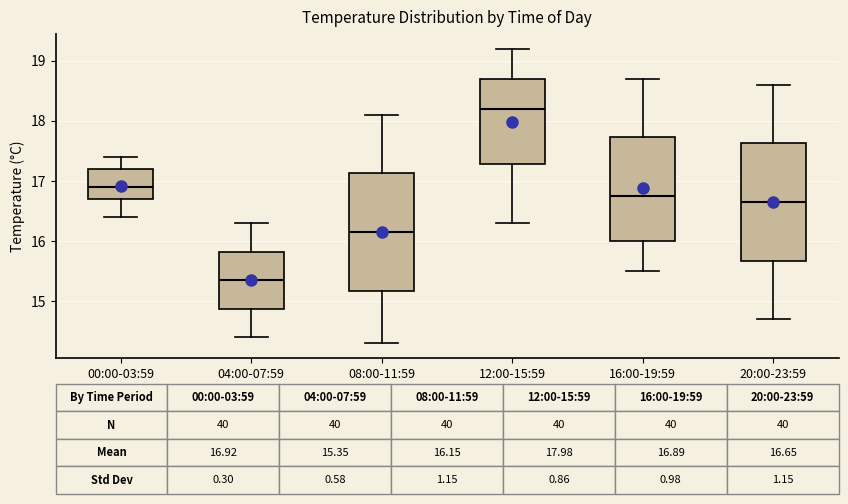

Which box has the lowest median line?

04:00-07:59